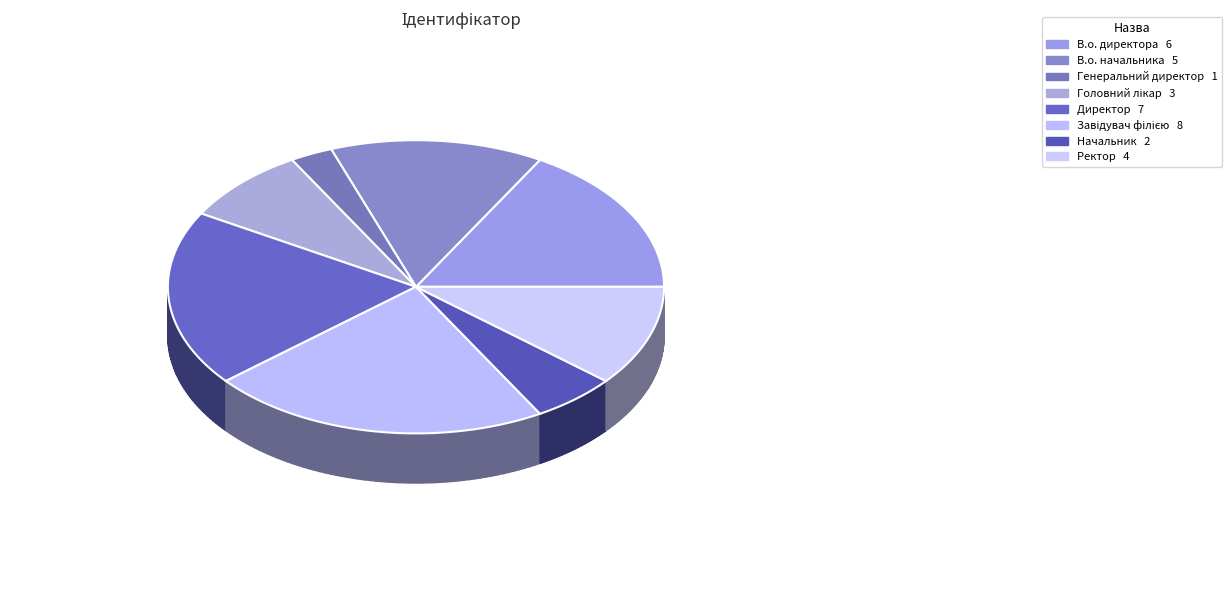

Is Завідувач філією the majority of the pie?

No